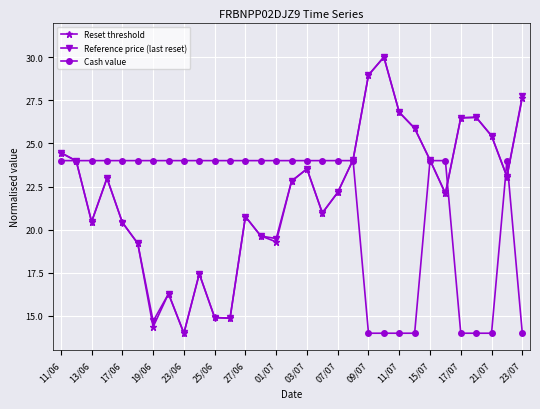

True or false: Reference price (last reset) and Cash value intersect in this chart.

True